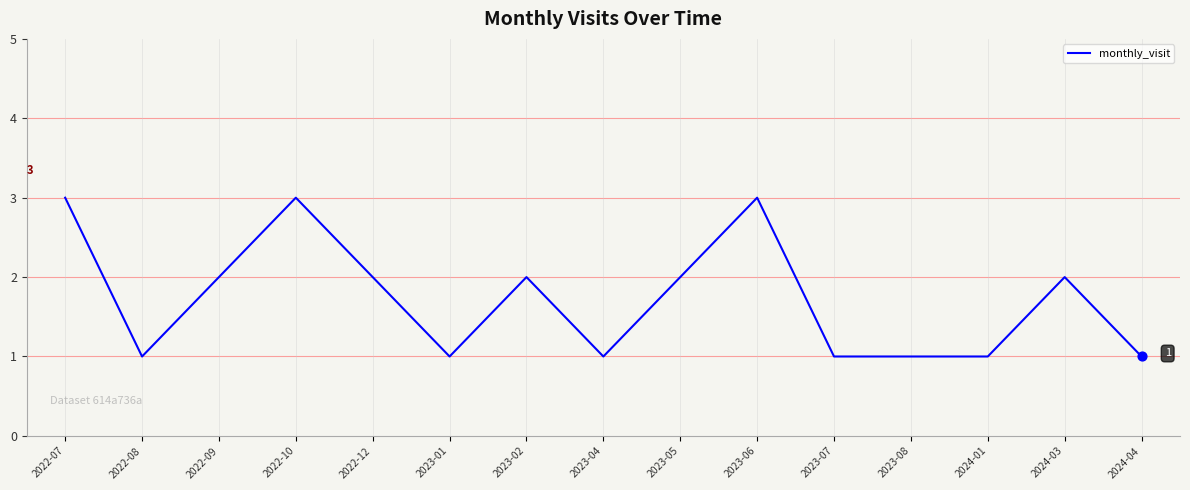

Approximately how many times larger is the value at 2022-12 compared to 2023-06?

0.7